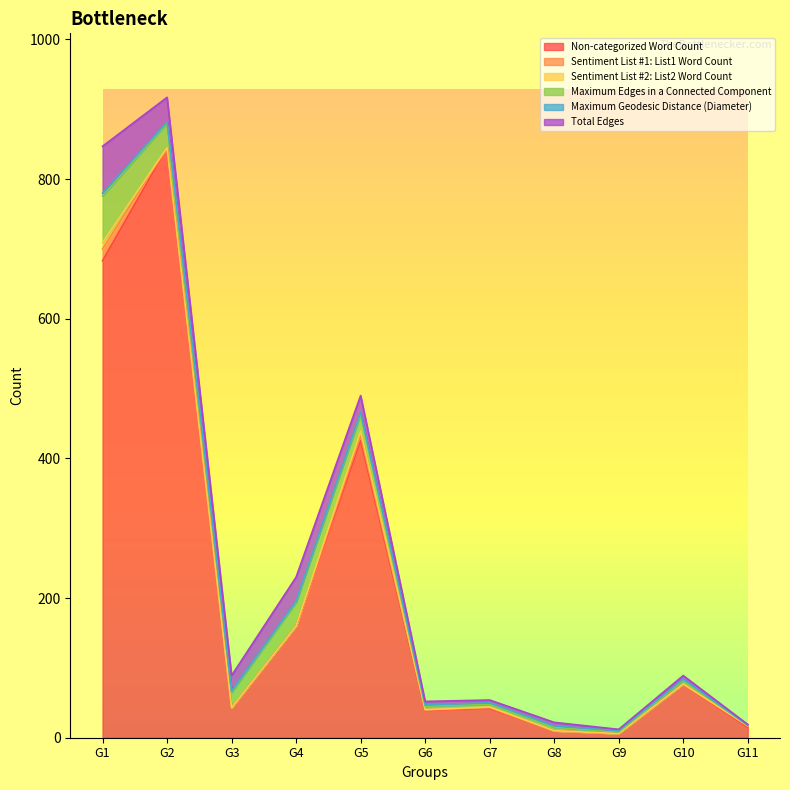

How many interior local valleys does the Non-categorized Word Count series have?

3